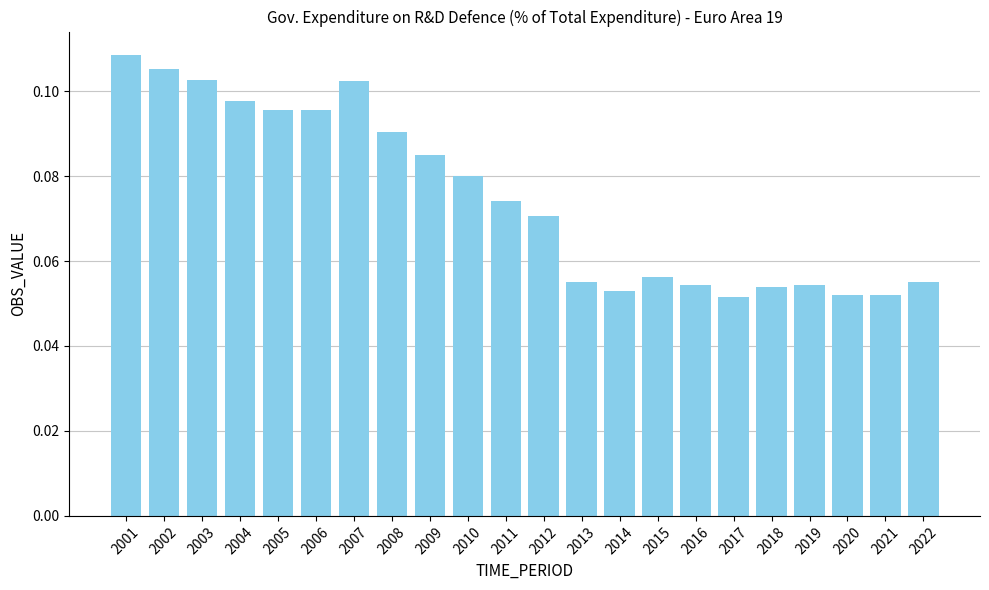

How many values are between 0 and 1?

22